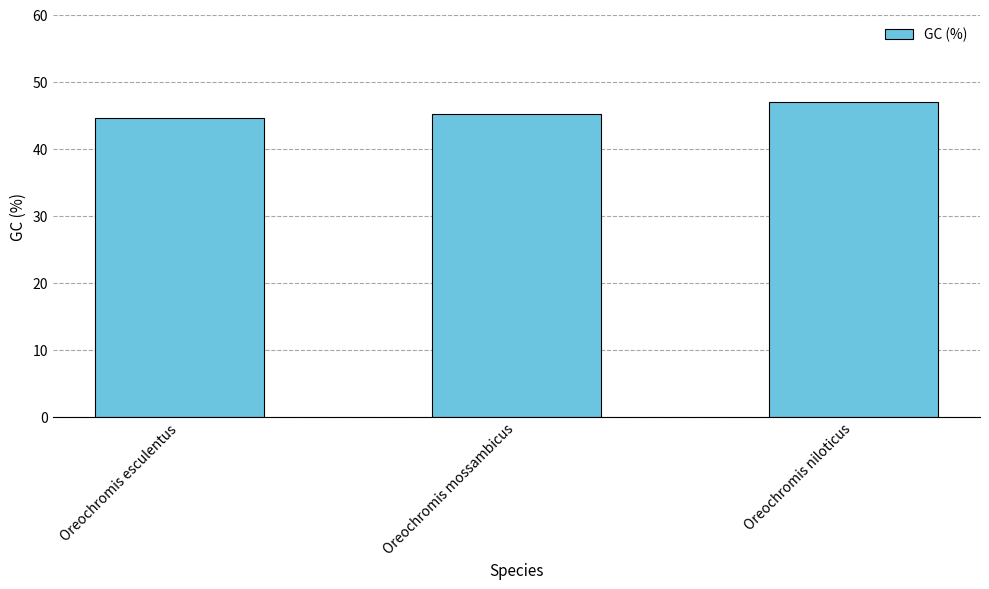

Which category has the highest value across all series?

Oreochromis niloticus